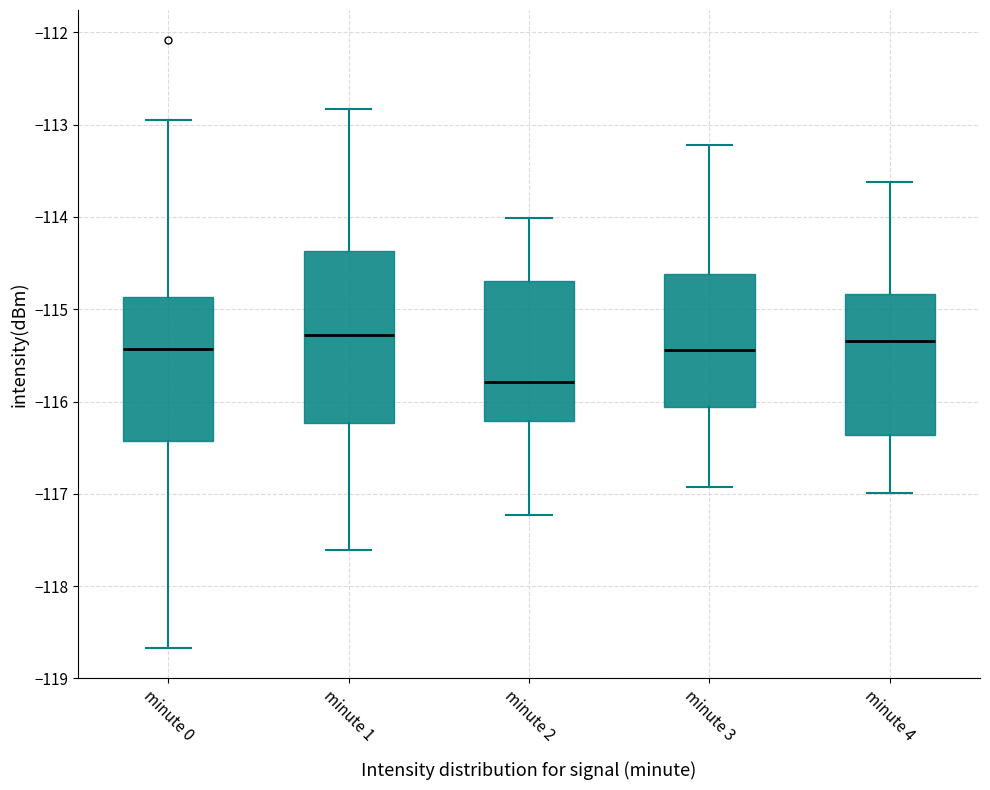

Reading left to right, read every box against the y-axis: the position of its median line, the range the box covers, and the ends of its whiskers. The values are not printed on the chart, so give them approximately, as read against the axis.

minute 0: median -115.4, box -116.4 to -114.9, whiskers -118.7 to -112.9
minute 1: median -115.3, box -116.2 to -114.4, whiskers -117.6 to -112.8
minute 2: median -115.8, box -116.2 to -114.7, whiskers -117.2 to -114.0
minute 3: median -115.4, box -116.1 to -114.6, whiskers -116.9 to -113.2
minute 4: median -115.3, box -116.4 to -114.8, whiskers -117.0 to -113.6